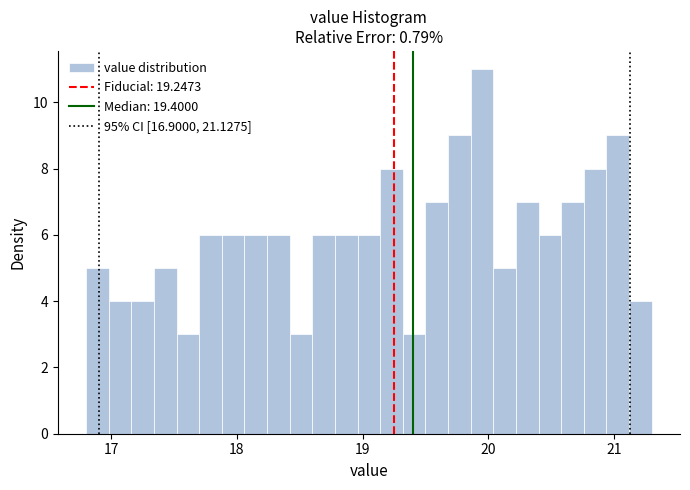

Read against the x-axis, roughly where is the centre of the tallest bar?

20.0